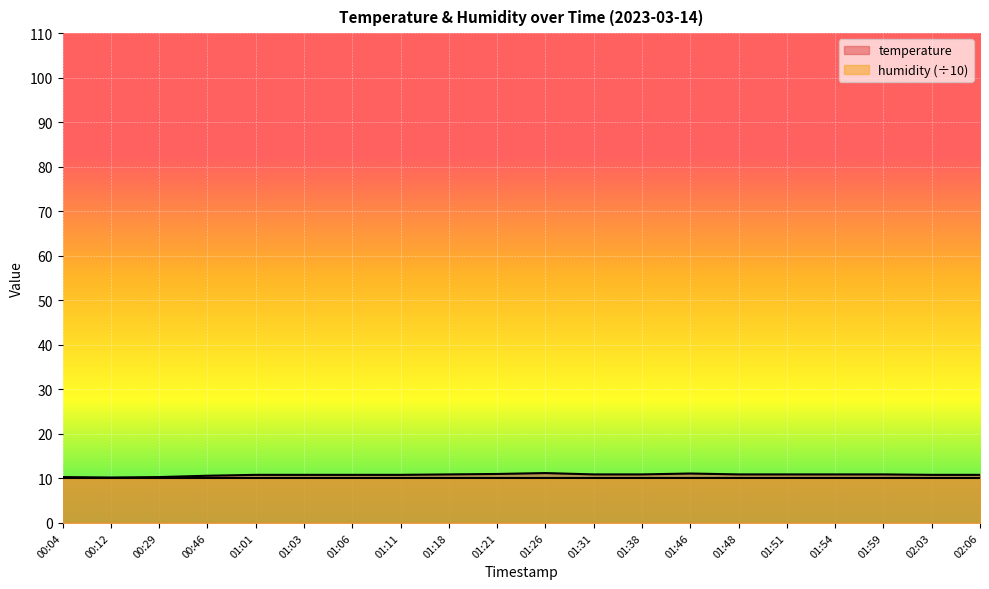

At which category does the data reach its first local peak?

01:26